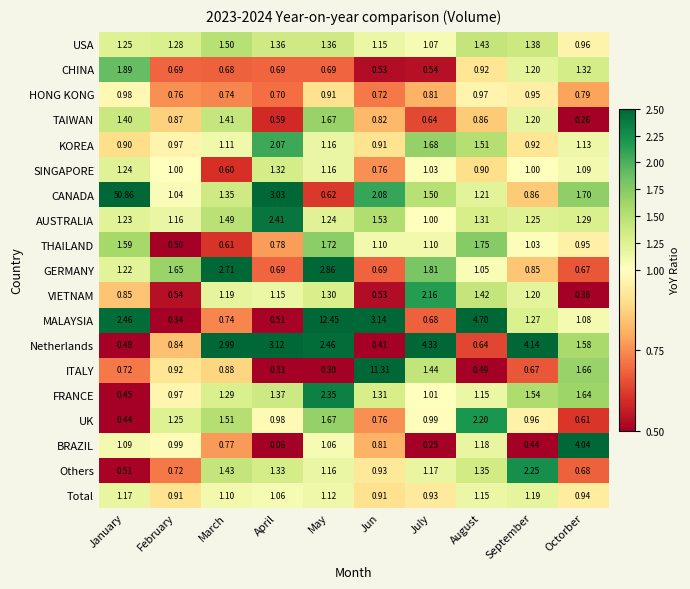

Which category has the highest value in the CANADA series?

January